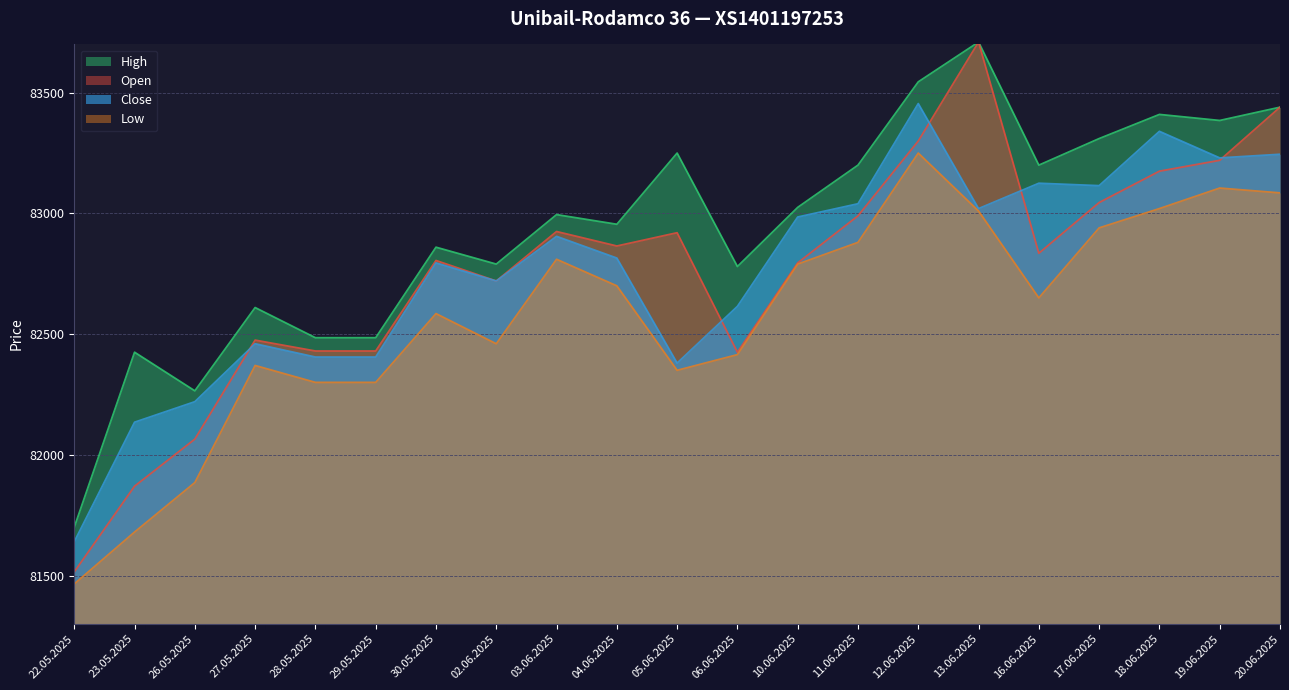

At how many categories does at least one series exceed 82682?

15